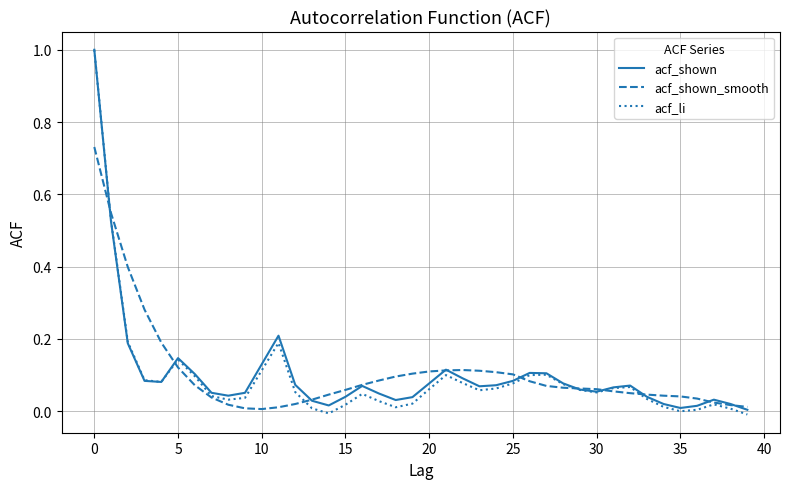

Which series has the largest range (max minus min)?

acf_li